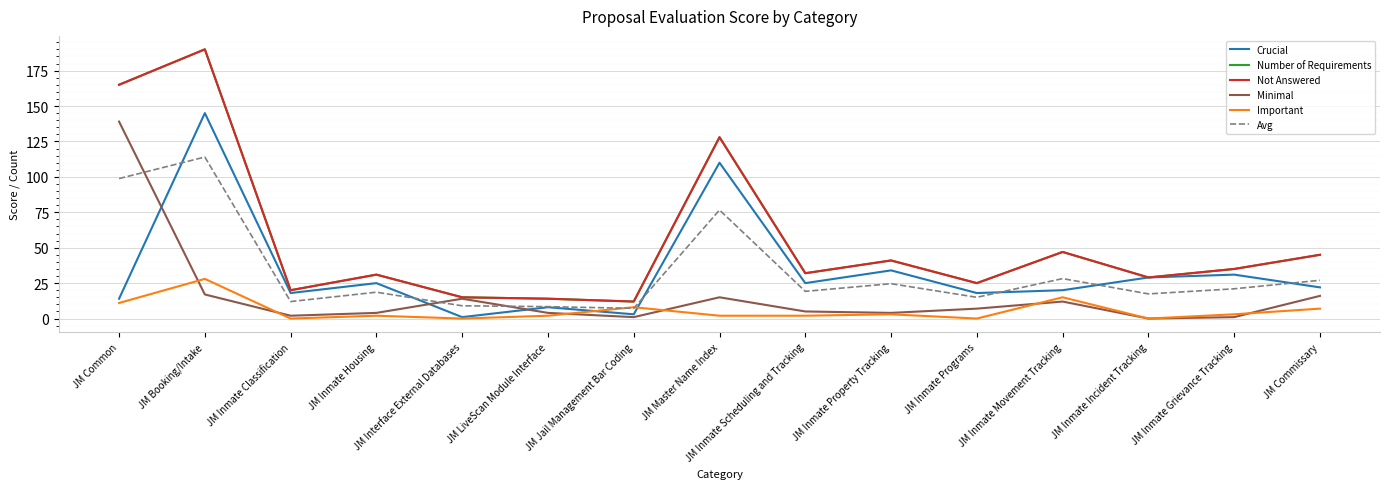

In Minimal, how many points are lower than both neighbors (excluding endpoints)?

4